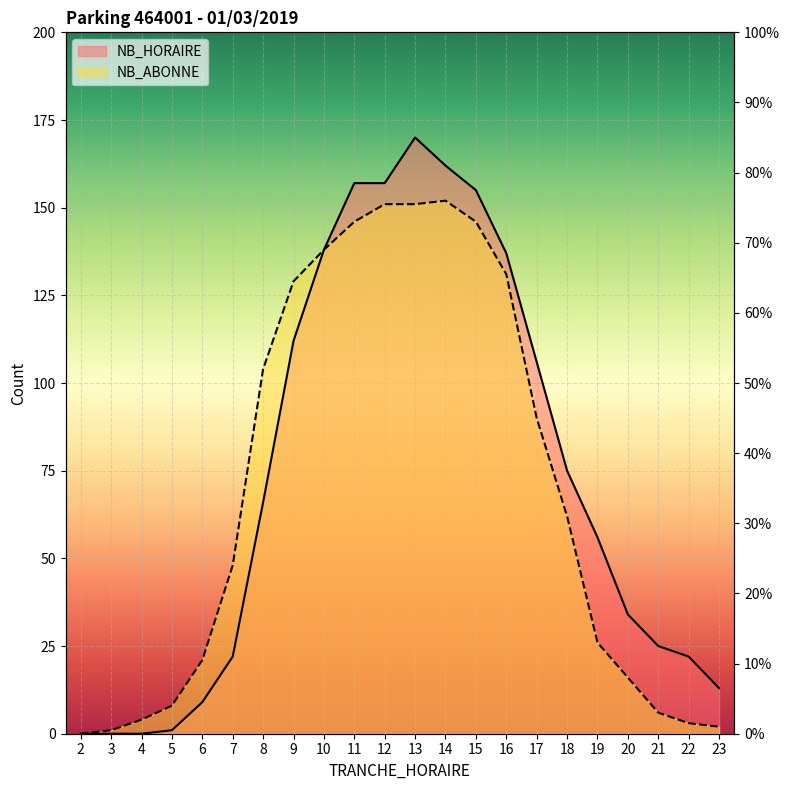

Rank the series by their maximum value, from lowest to highest.

NB_ABONNE, NB_HORAIRE